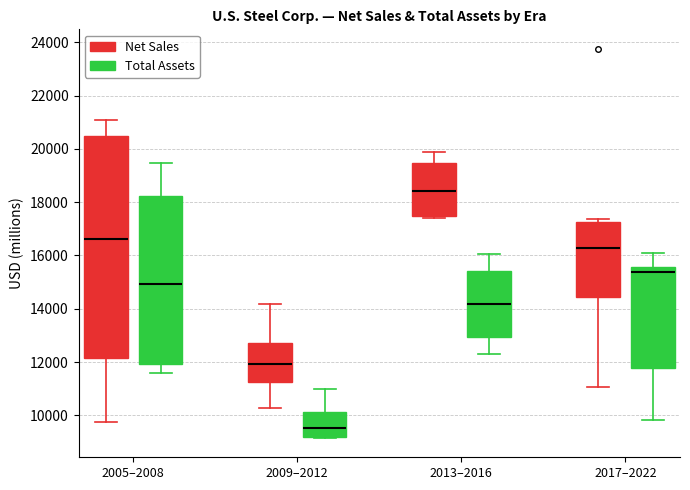

Reading left to right, read every box against the y-axis: the position of its median line, the range the box covers, and the ends of its whiskers. The values are not printed on the chart, so give them approximately, as read against the axis.

2005–2008 (Net Sales): median 16600, box 12200 to 20400, whiskers 9800 to 21000
2005–2008 (Total Assets): median 15000, box 12000 to 18200, whiskers 11600 to 19400
2009–2012 (Net Sales): median 12000, box 11200 to 12800, whiskers 10200 to 14200
2009–2012 (Total Assets): median 9600, box 9200 to 10200, whiskers 9200 to 11000
2013–2016 (Net Sales): median 18400, box 17400 to 19400, whiskers 17400 (just below the box's lower edge) to 19800
2013–2016 (Total Assets): median 14200, box 13000 to 15400, whiskers 12400 to 16000
2017–2022 (Net Sales): median 16200, box 14400 to 17200, whiskers 11000 to 17400
2017–2022 (Total Assets): median 15400, box 11800 to 15600, whiskers 9800 to 16000